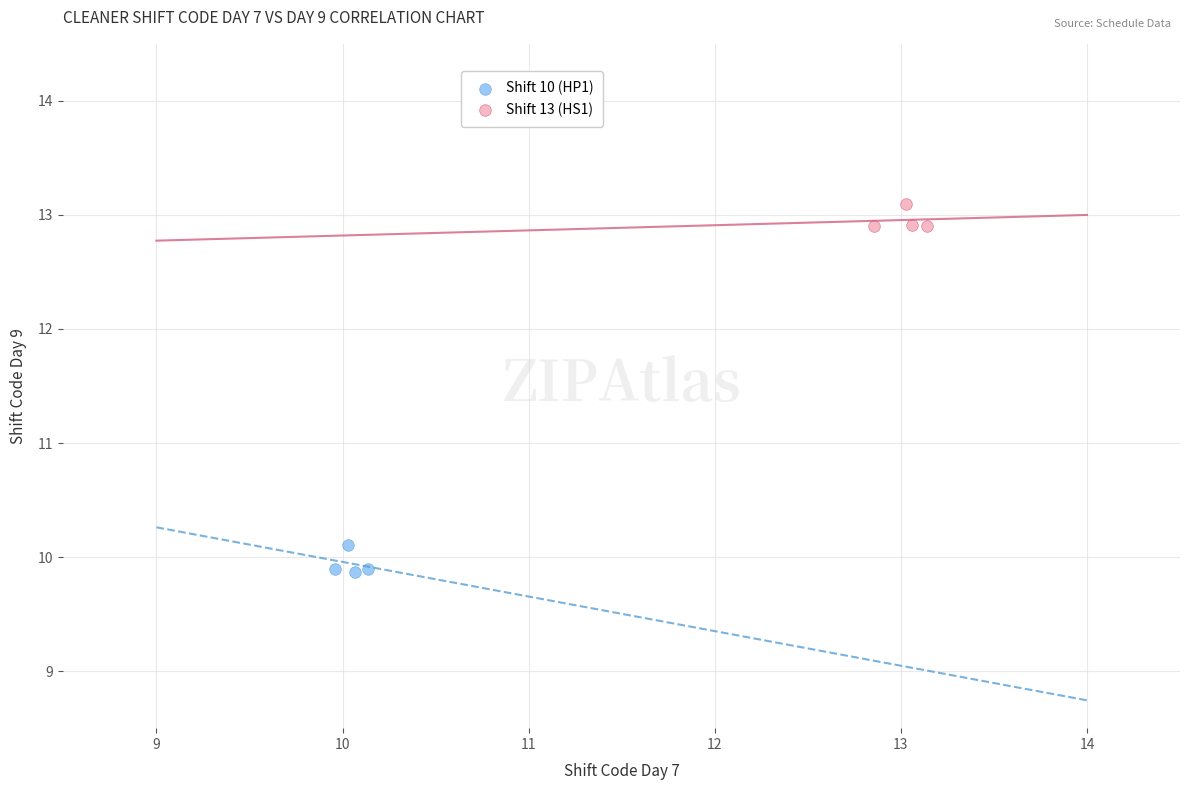

What are all the series names shown in the legend?

Shift 10 (HP1), Shift 13 (HS1)